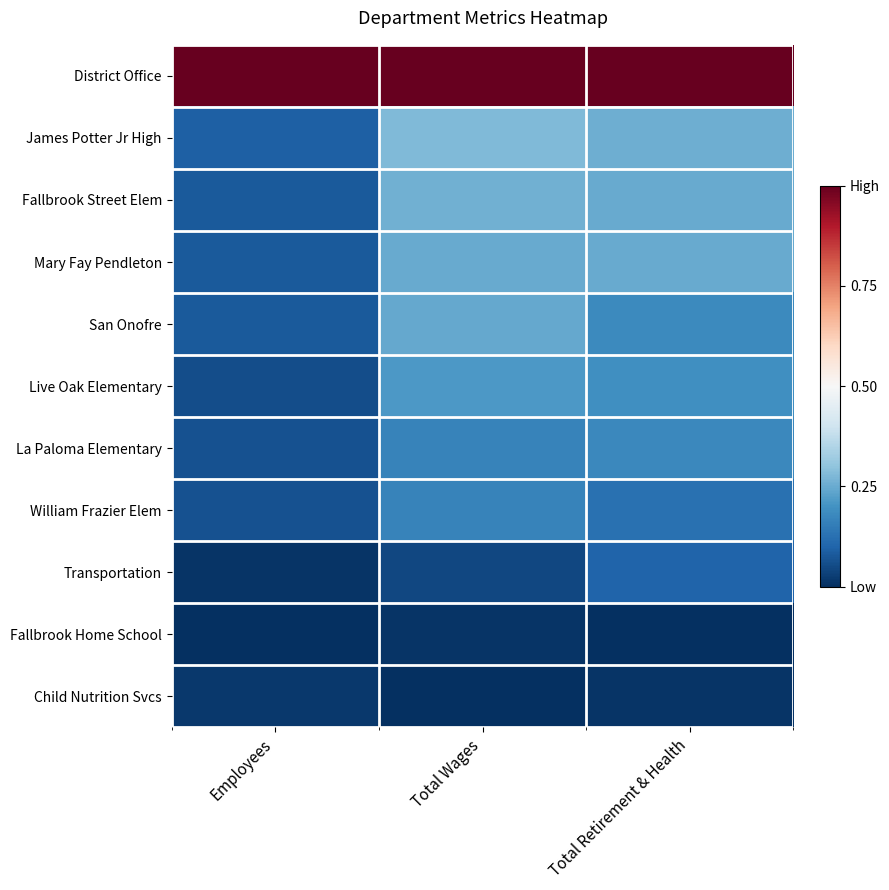

At Total Wages, list the series in order from smallest to largest.

Child Nutrition Svcs, Fallbrook Home School, Transportation, William Frazier Elem, La Paloma Elementary, Live Oak Elementary, San Onofre, Mary Fay Pendleton, Fallbrook Street Elem, James Potter Jr High, District Office